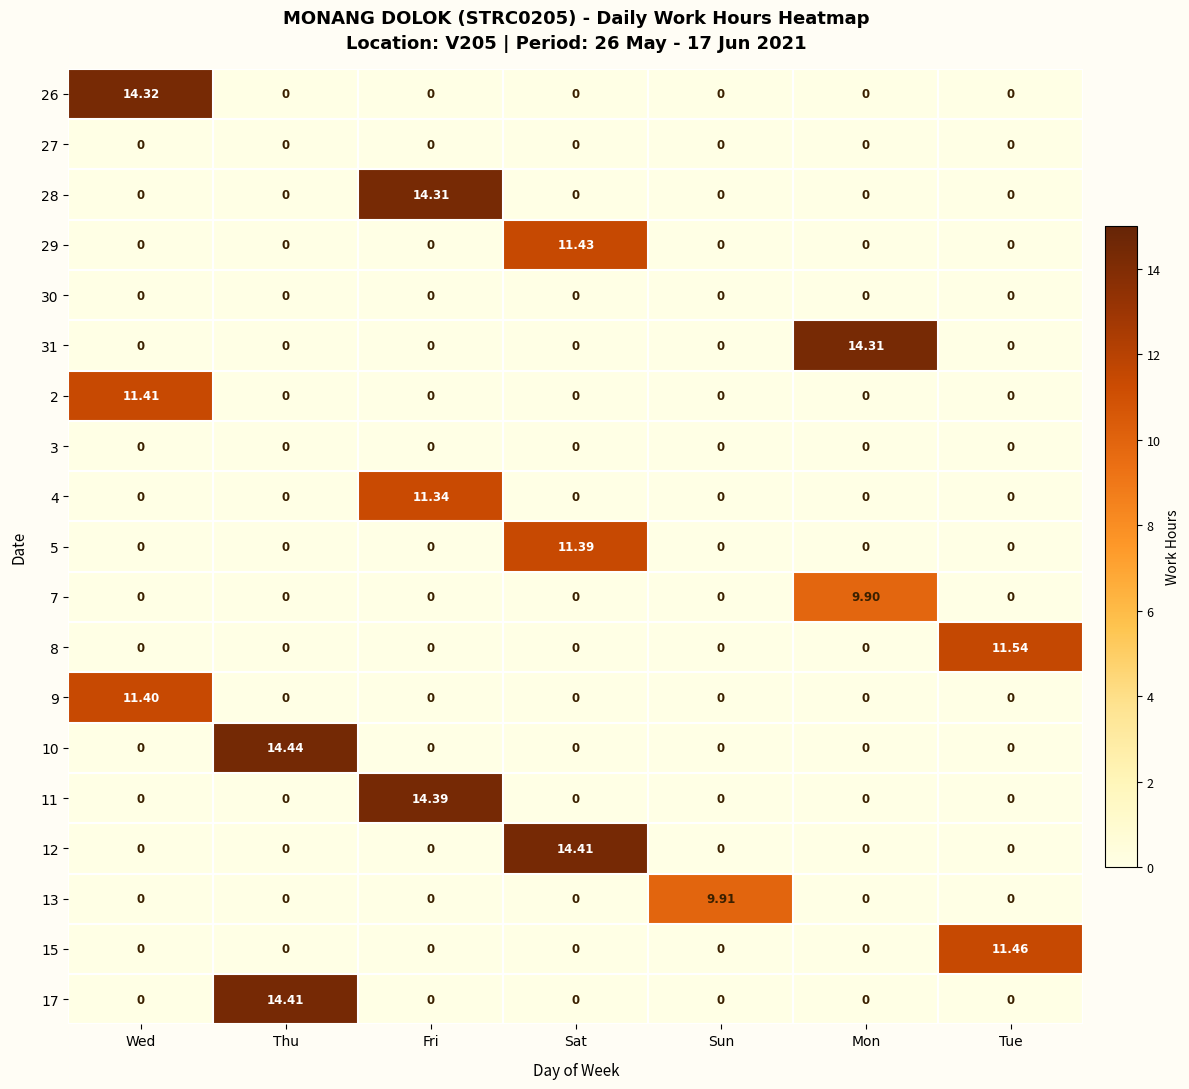

How many values in the 13 series exceed 0?

1